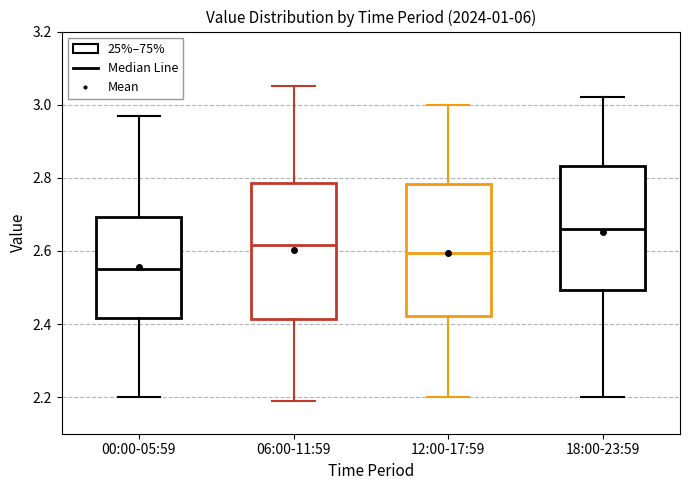

Reading left to right, transcribe this box plot: for each box, give where its median line is, the range the box spans, and where its two whiskers end, as read against the y-axis. The values are not printed on the chart, so give them approximately, as read against the axis.

00:00-05:59: median 2.56, box 2.42 to 2.70, whiskers 2.20 to 2.98
06:00-11:59: median 2.62, box 2.42 to 2.78, whiskers 2.20 to 3.06
12:00-17:59: median 2.60, box 2.42 to 2.78, whiskers 2.20 to 3.00
18:00-23:59: median 2.66, box 2.50 to 2.84, whiskers 2.20 to 3.02